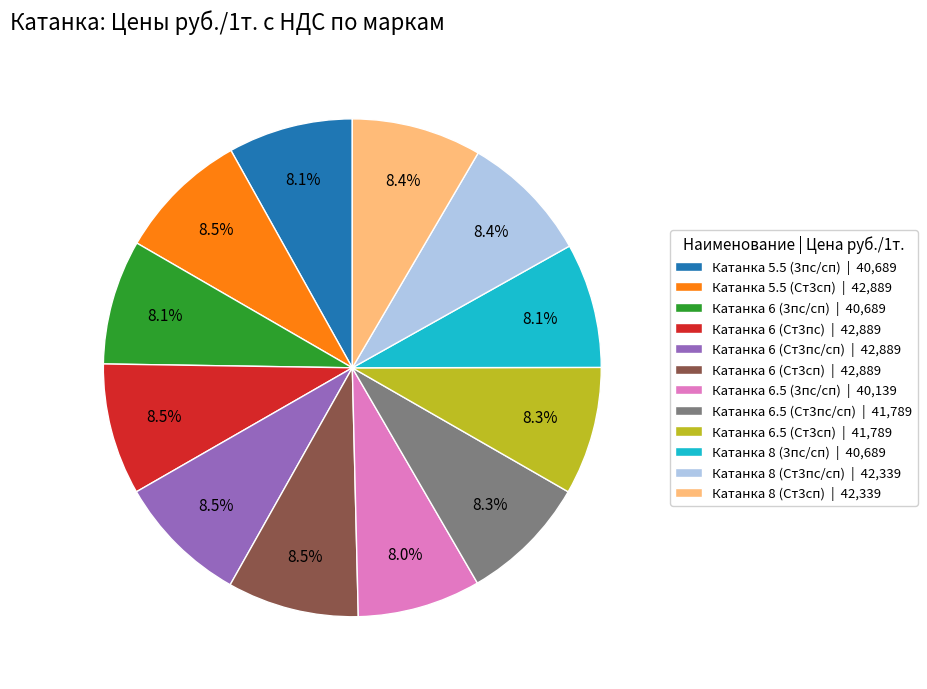

What percentage is the Катанка 8 (3пс/сп) slice, to the nearest percent?

8%